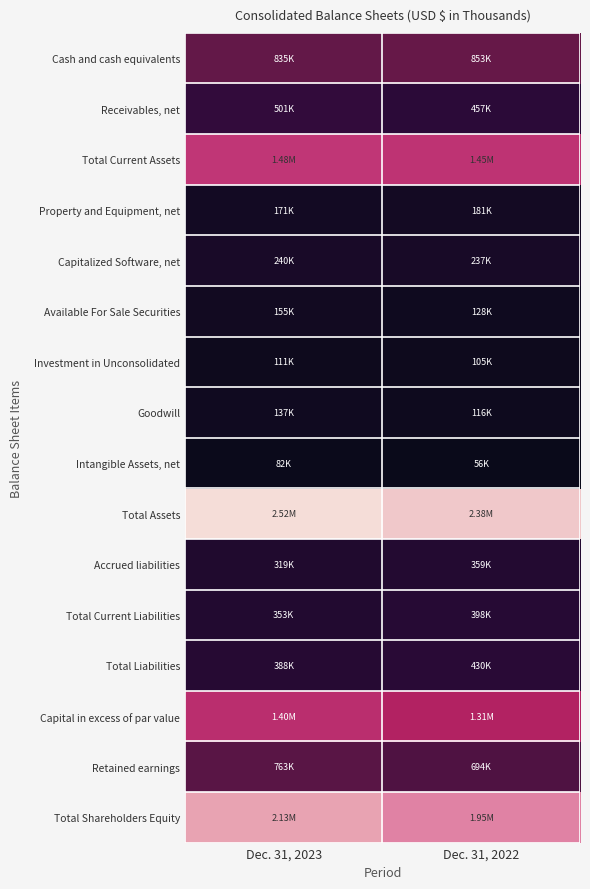

Which series has the largest range (max minus min)?

Total Shareholders Equity